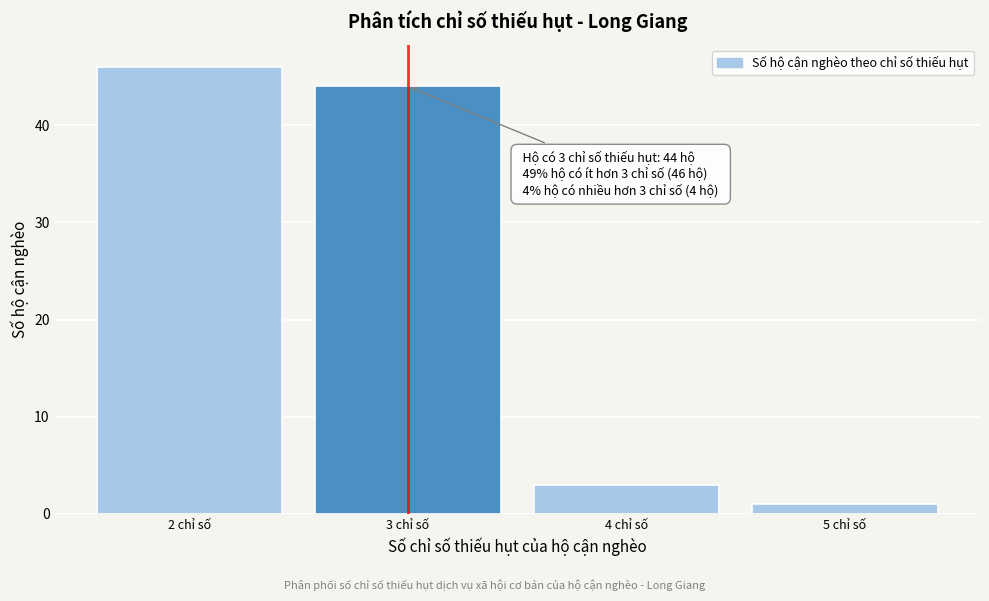

Reading left to right, extract all data points from this chart.

46	44	3	1